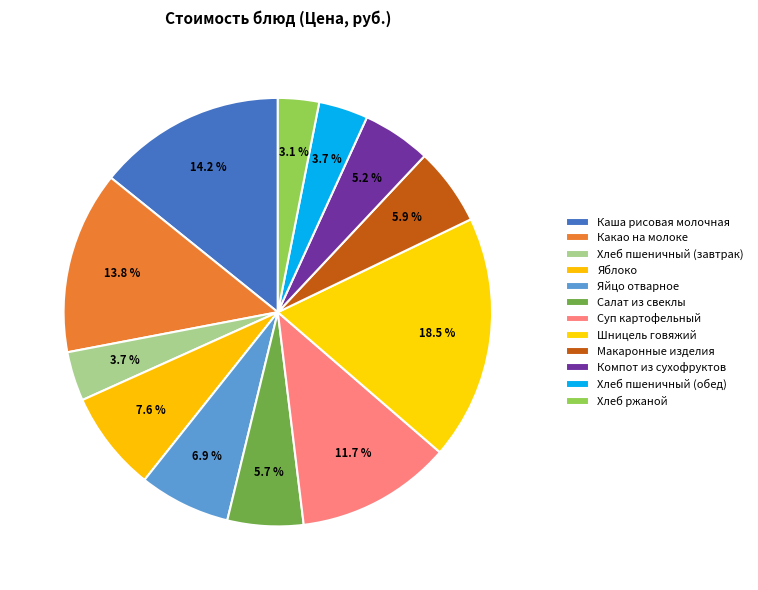

How many segments does this pie chart have?

12